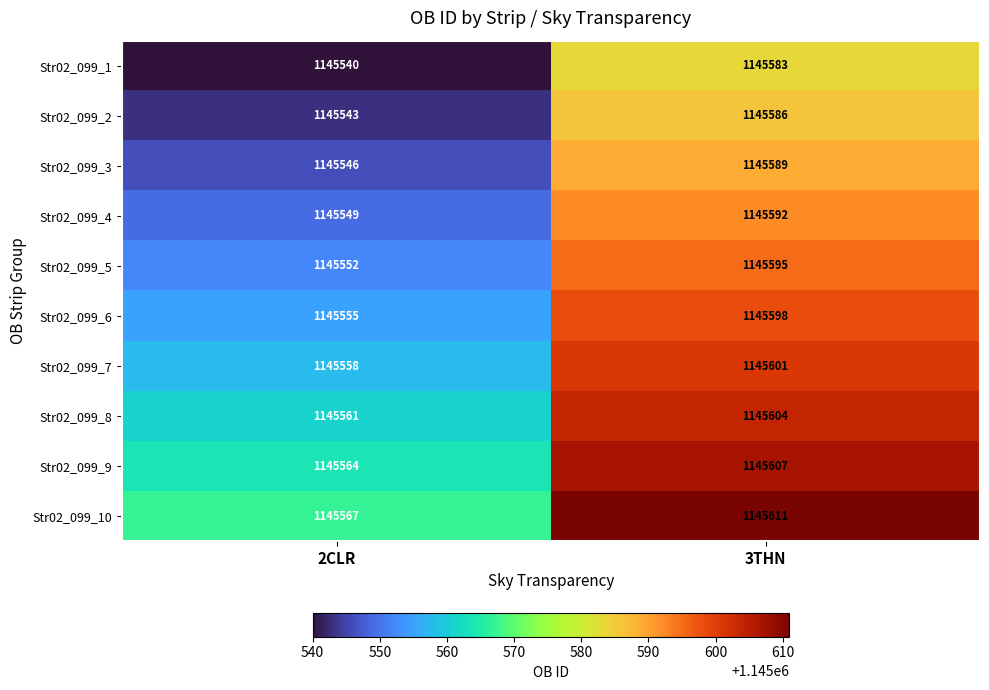

List the series in order of their peak value, highest first.

Str02_099_10, Str02_099_9, Str02_099_8, Str02_099_7, Str02_099_6, Str02_099_5, Str02_099_4, Str02_099_3, Str02_099_2, Str02_099_1